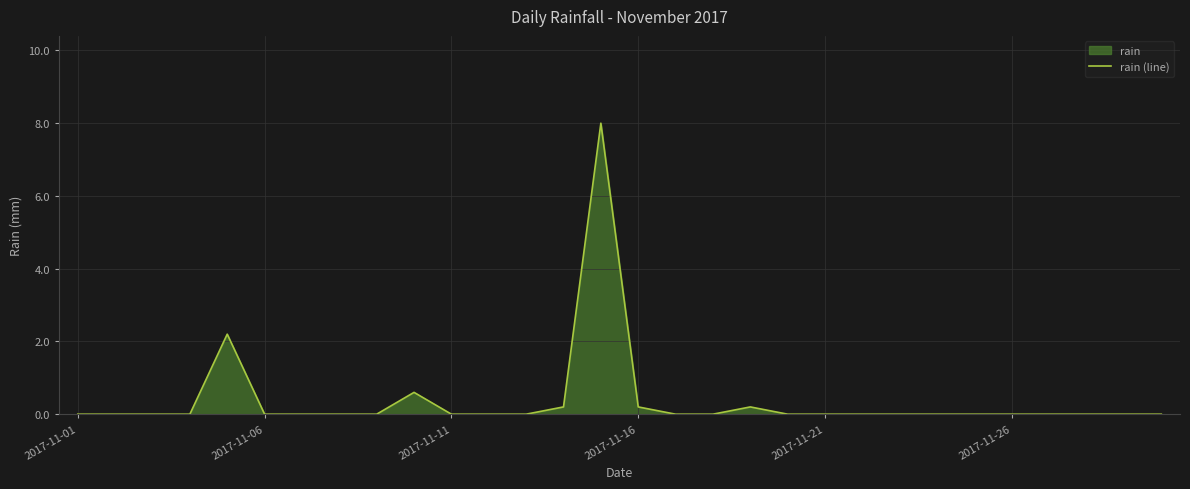

Reading left to right, what are all the values shown in this chart?

0.0	0.0	0.0	0.0	2.2	0.0	0.0	0.0	0.0	0.6	0.0	0.0	0.0	0.2	8.0	0.2	0.0	0.0	0.2	0.0	0.0	0.0	0.0	0.0	0.0	0.0	0.0	0.0	0.0	0.0